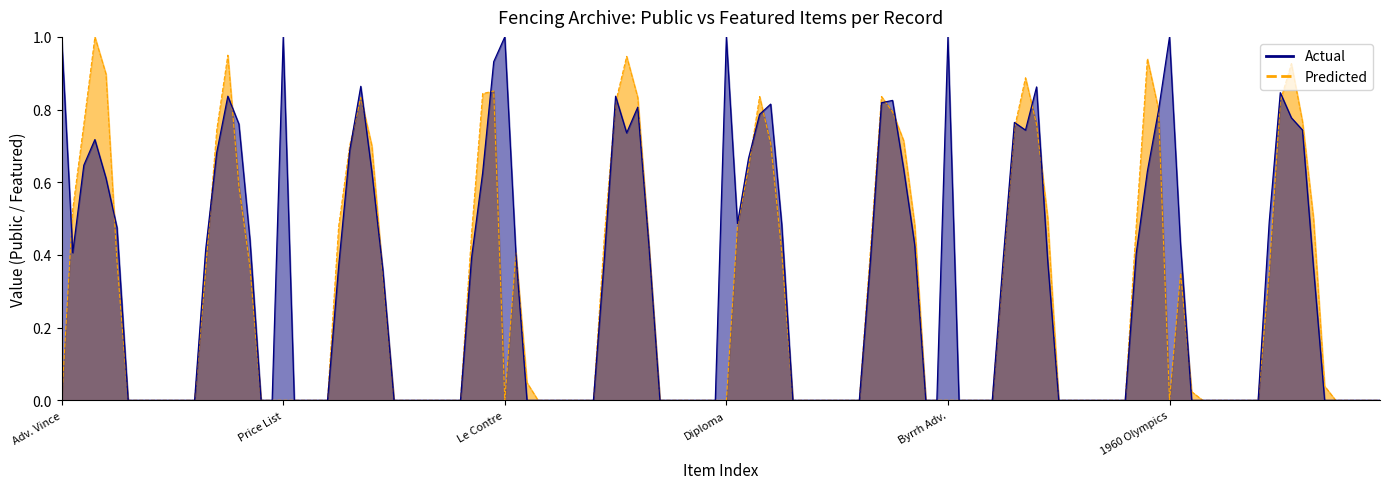

Which category has the highest value across all series?

Advertisement for Salle d Armes Vince